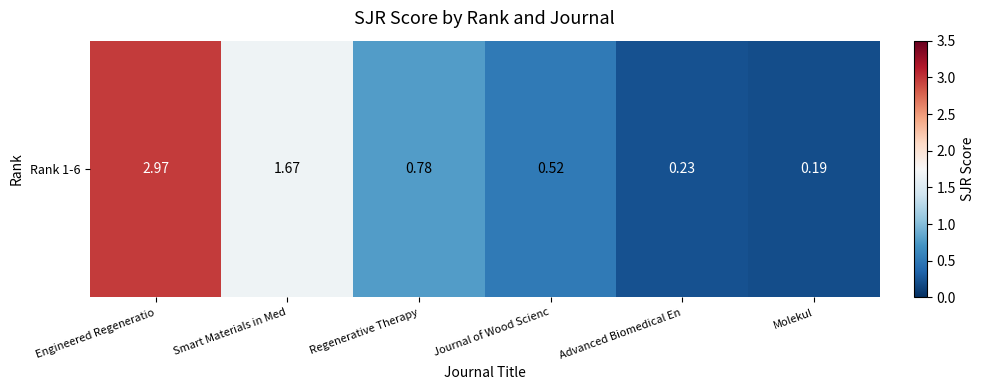

How many distinct data groups are displayed?

1